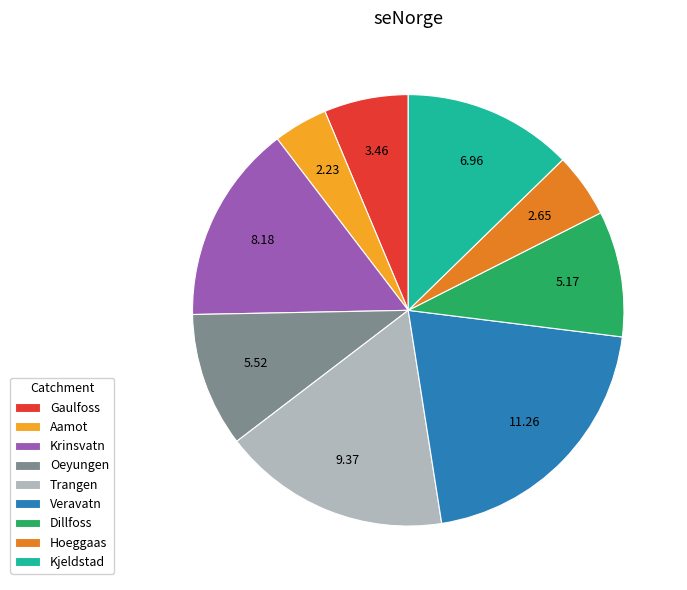

Does Hoeggaas represent more than half of the total?

No